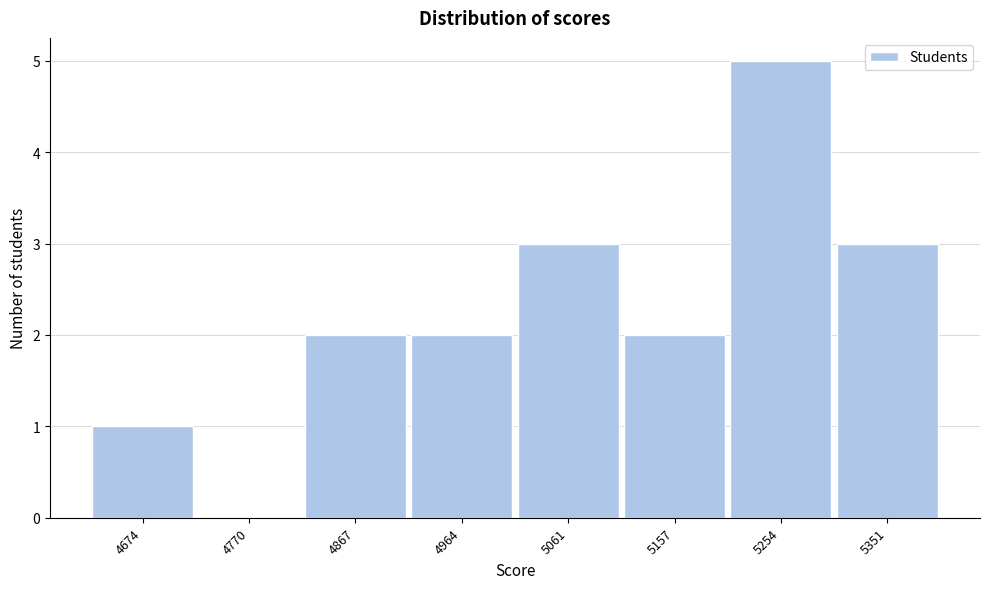

Reading left to right, list all the values displayed in this chart.

4674=1	4770=0	4867=2	4964=2	5061=3	5157=2	5254=5	5351=3